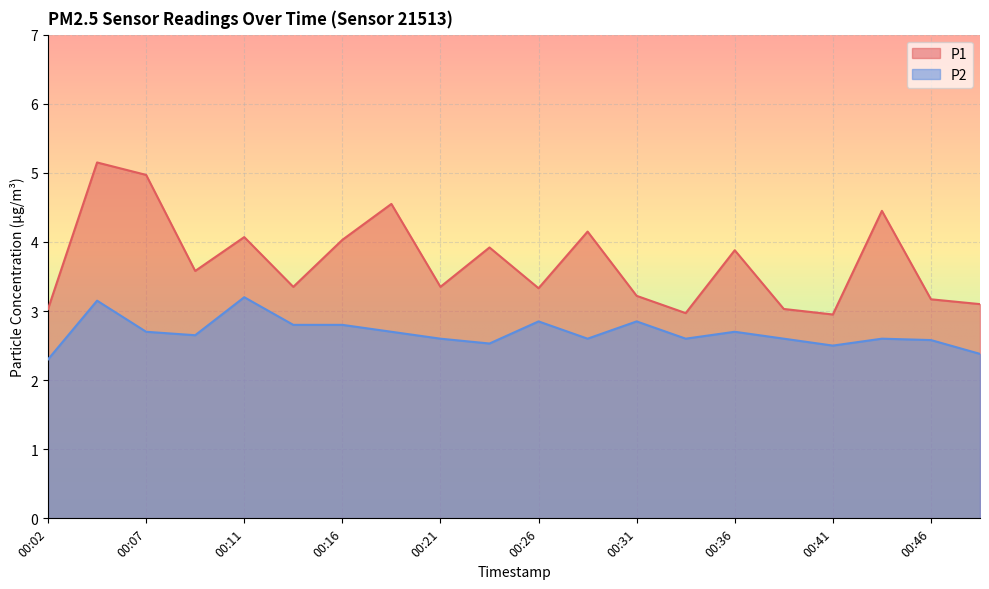

How many lines are shown in the chart?

2